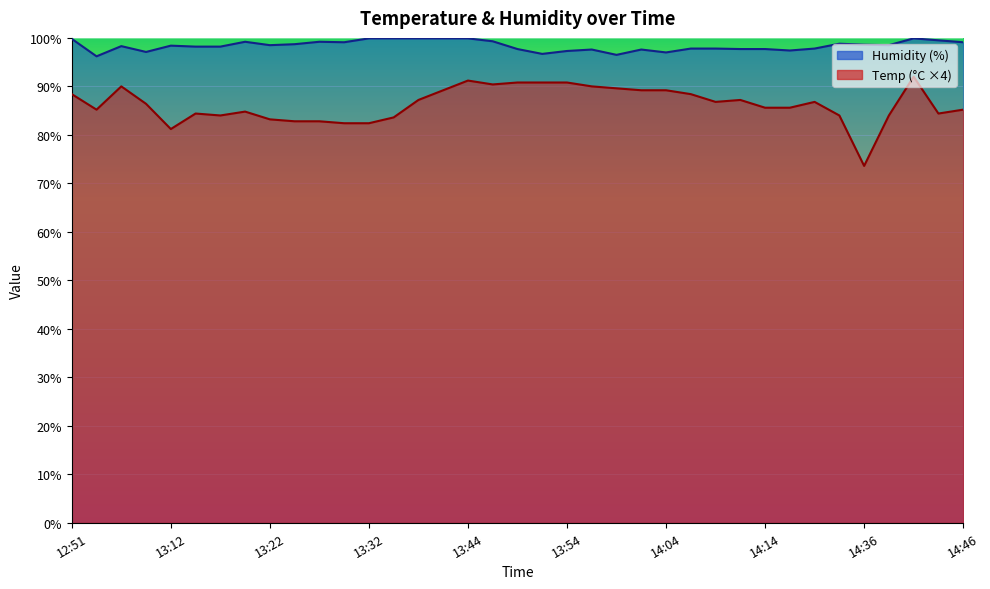

True or false: Temp and Humidity intersect in this chart.

False